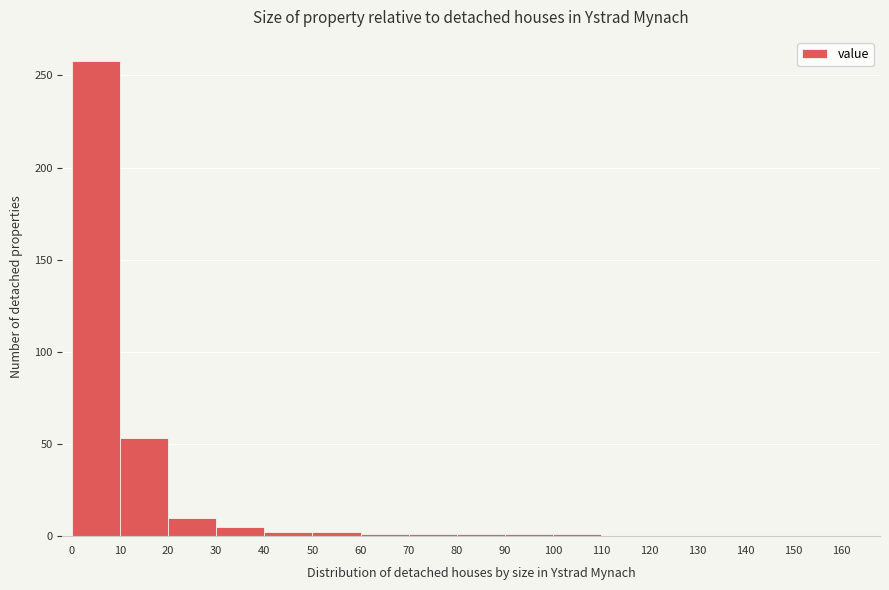

What is the height of the bar covering 10 to 20 on the x-axis? The values are not printed on the chart, so give them approximately, as read against the axis.

55